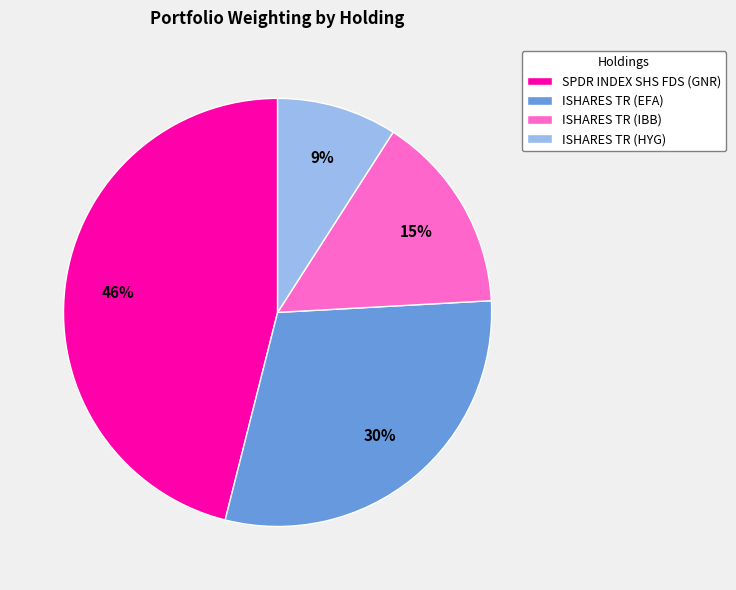

What is the ratio of the value at SPDR INDEX SHS FDS (GNR) to the value at ISHARES TR (HYG)?

5.1